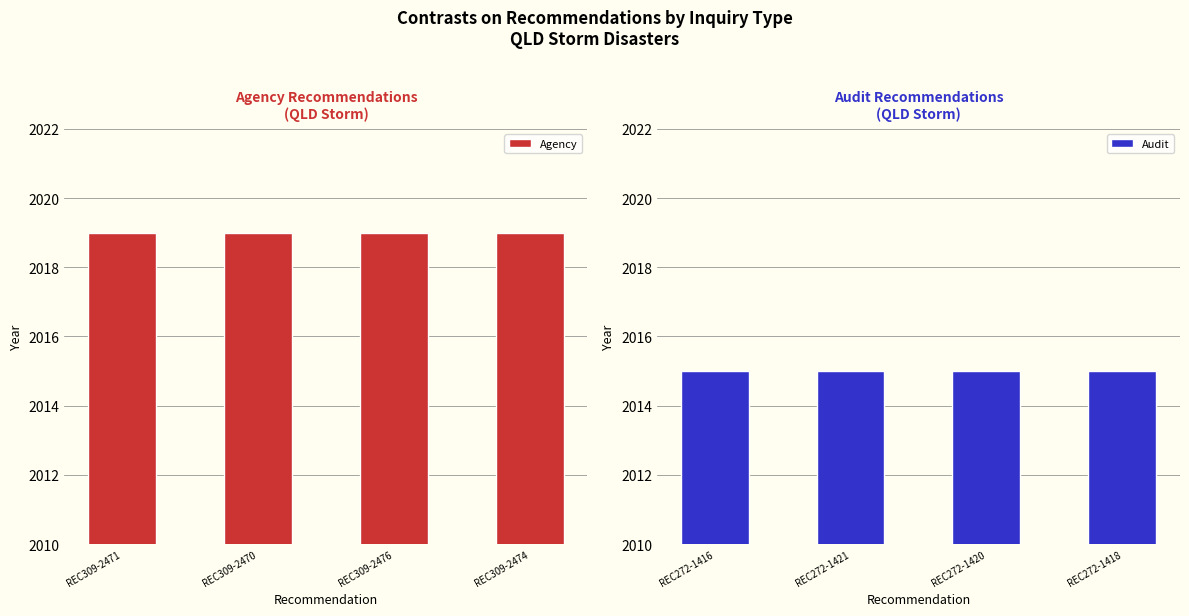

The value of Agency at REC309-2470 is 2969. True or false?

False